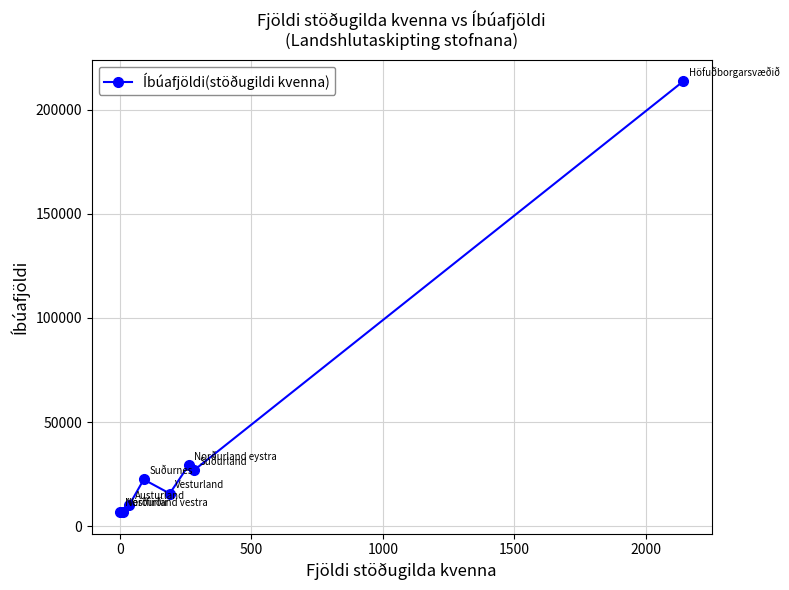

What is the average value?

41566